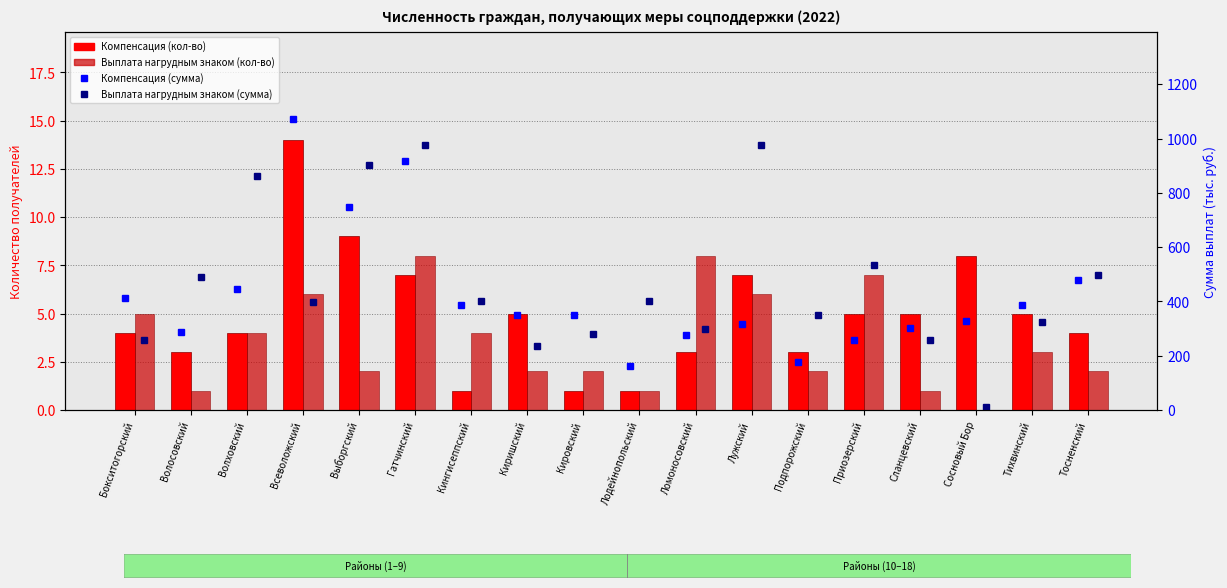

What is the maximum value for Выплата нагрудным знаком (сумма)?

976